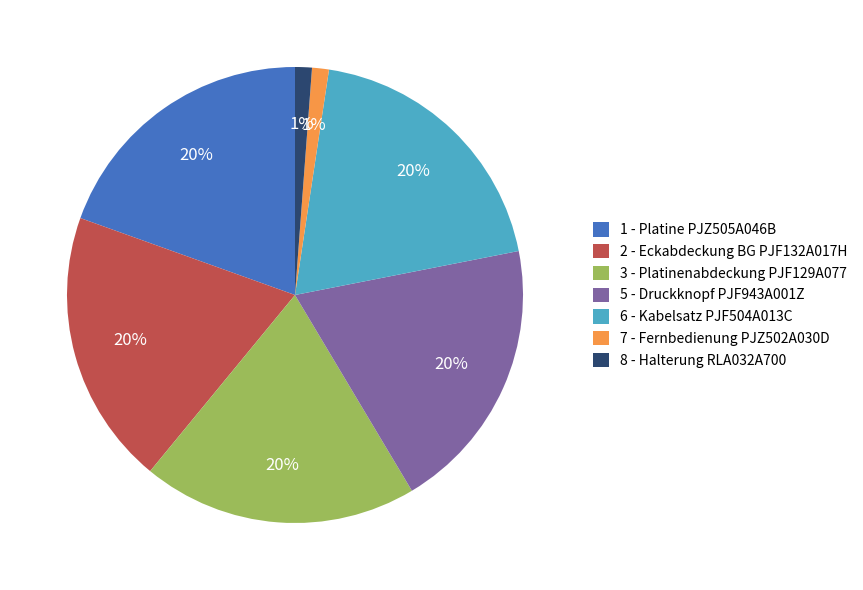

Is it true that 5 - Druckknopf PJF943A001Z is 20% of the pie?

True